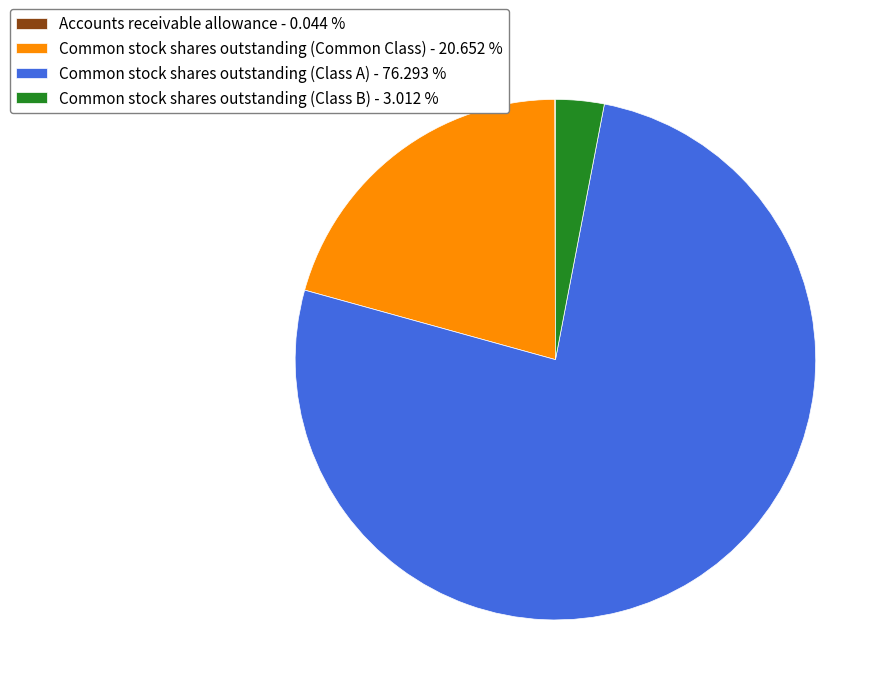

What is the ratio of the value at Common stock shares outstanding (Common Class) - 20.652 % to the value at Common stock shares outstanding (Class A) - 76.293 %?

0.3